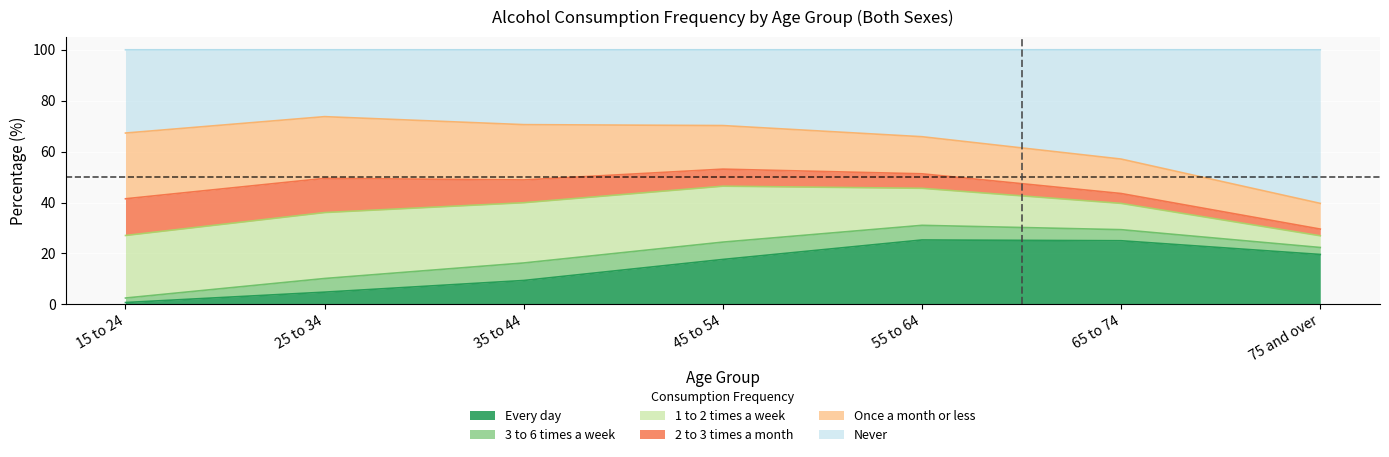

Reading left to right, what are all the values shown in this chart?

Every day: 15 to 24=0.7	25 to 34=4.8	35 to 44=9.4	45 to 54=17.6	55 to 64=25.3	65 to 74=25.0	75 and over=19.6
3 to 6 times a week: 15 to 24=1.8	25 to 34=5.4	35 to 44=6.9	45 to 54=6.8	55 to 64=5.8	65 to 74=4.3	75 and over=2.7
1 to 2 times a week: 15 to 24=24.6	25 to 34=25.9	35 to 44=23.7	45 to 54=22.0	55 to 64=14.5	65 to 74=10.3	75 and over=4.6
2 to 3 times a month: 15 to 24=14.4	25 to 34=13.4	35 to 44=8.9	45 to 54=6.7	55 to 64=5.7	65 to 74=3.9	75 and over=2.6
Once a month or less: 15 to 24=25.8	25 to 34=24.2	35 to 44=21.7	45 to 54=17.1	55 to 64=14.6	65 to 74=13.5	75 and over=10.1
Never: 15 to 24=32.7	25 to 34=26.3	35 to 44=29.4	45 to 54=29.8	55 to 64=34.1	65 to 74=42.9	75 and over=60.3